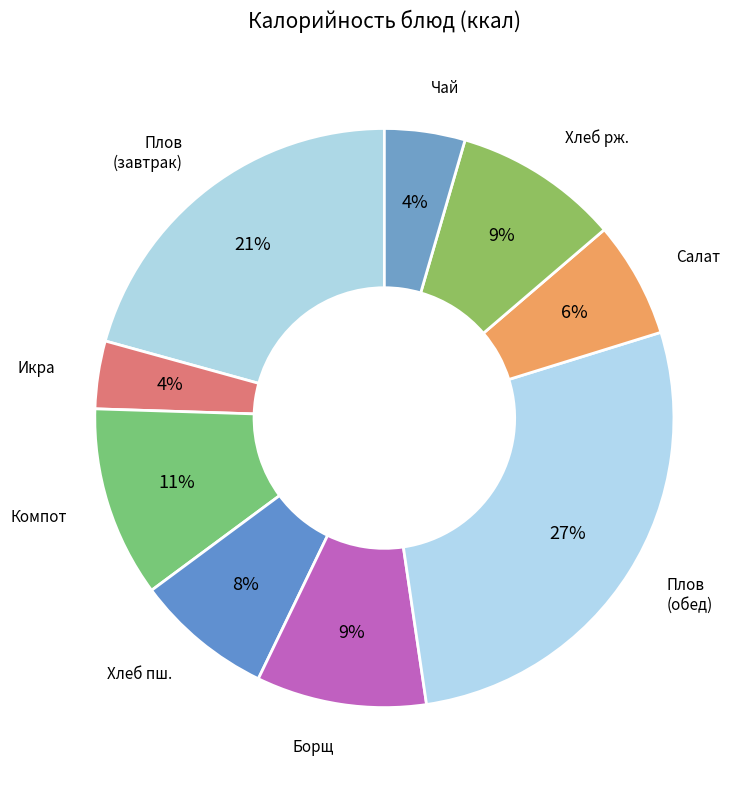

Count the number of slices in the pie.

9